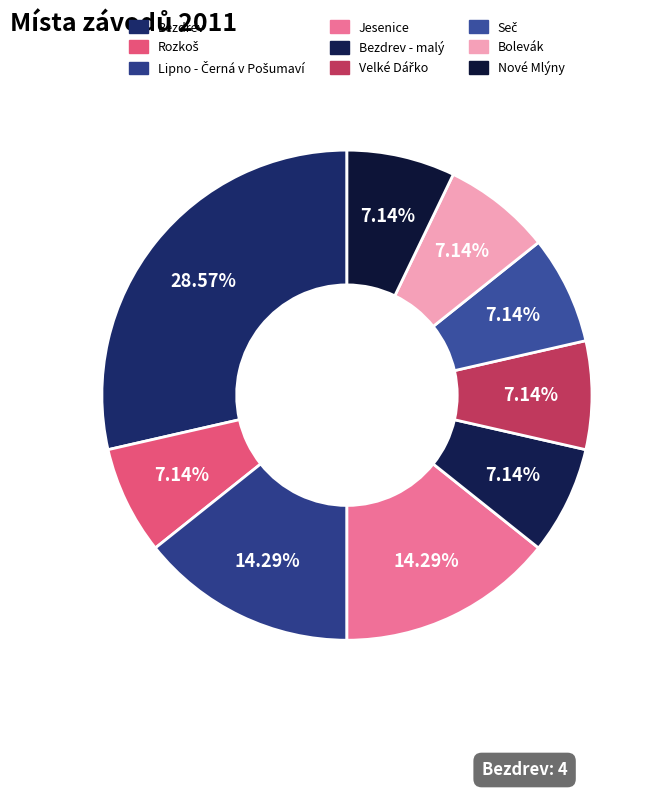

How many segments does this pie chart have?

9